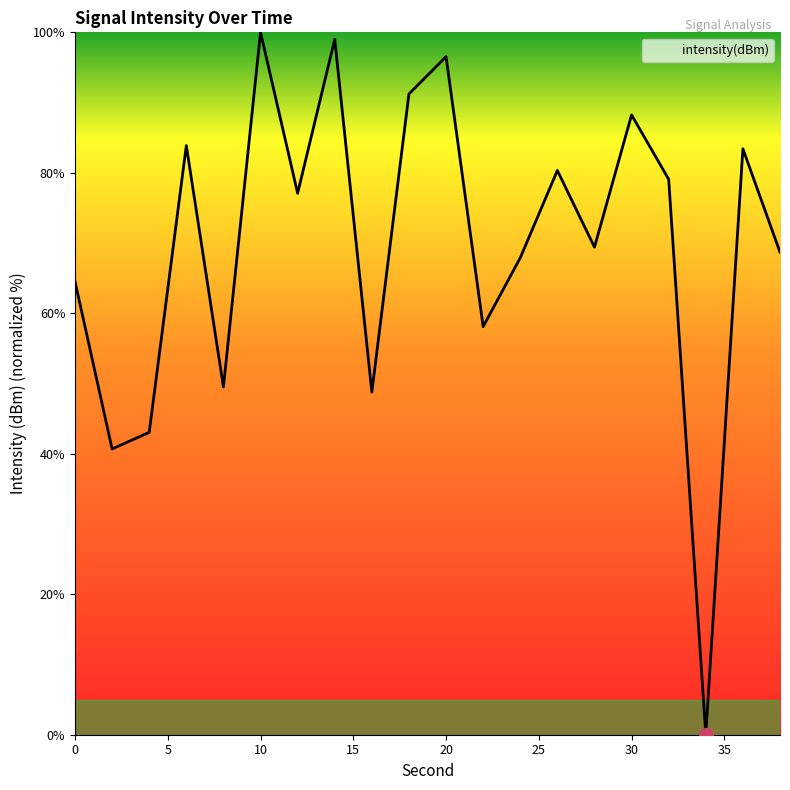

What is the difference between the maximum and minimum values?

100.0